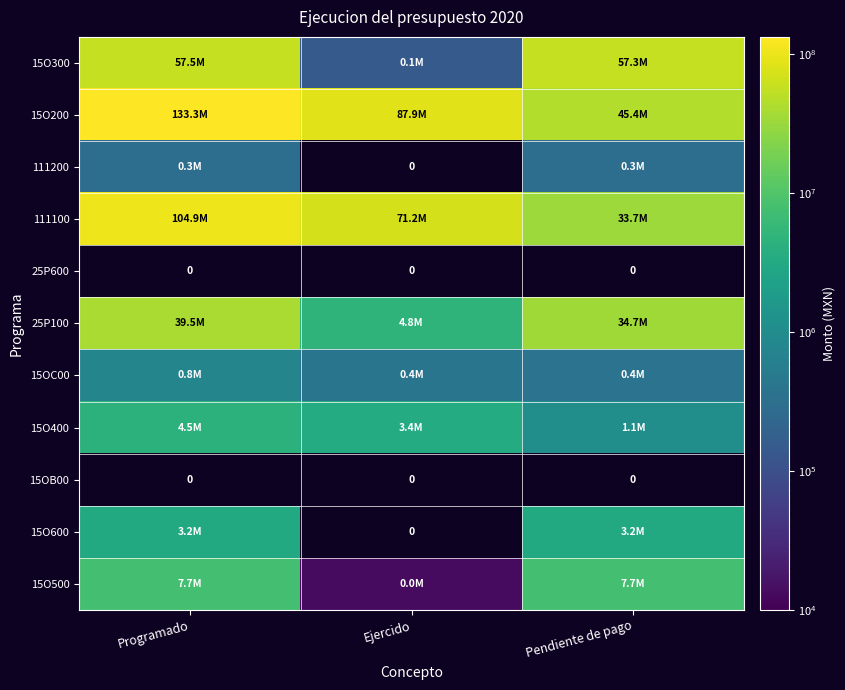

Between Programado and Pendiente de pago, which series saw the biggest shift?

15O200